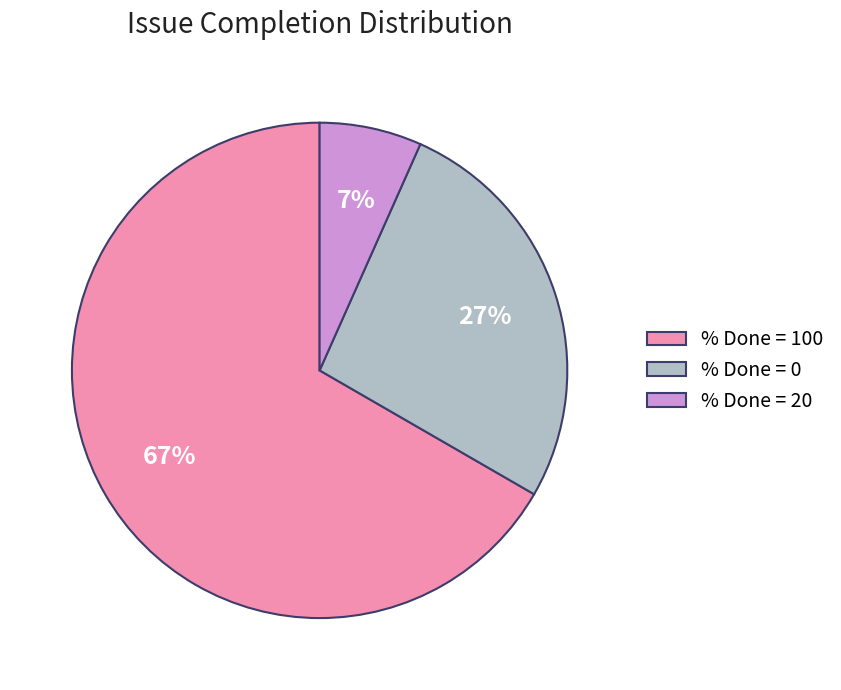

Is % Done = 20 the majority of the pie?

No